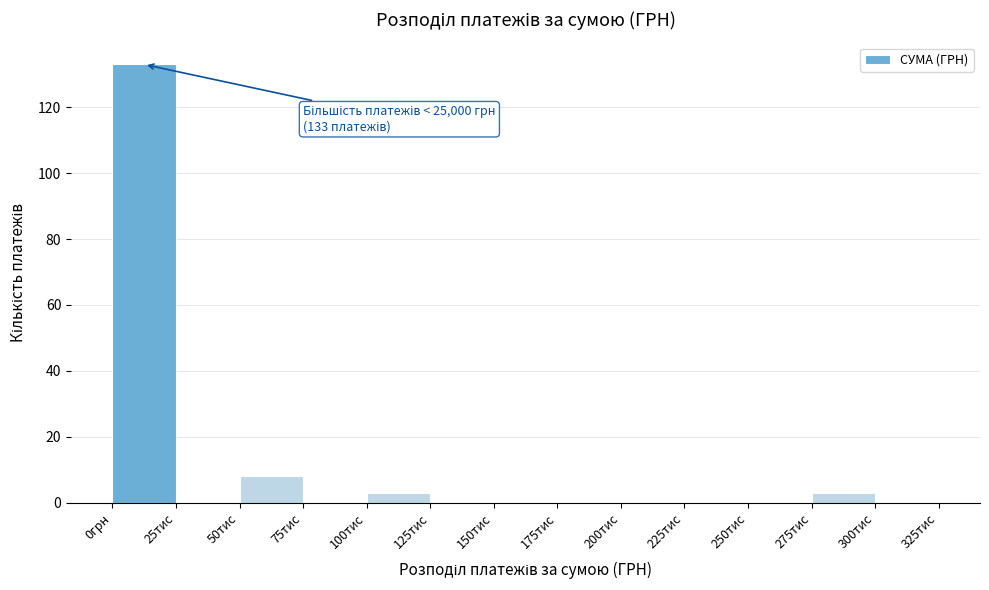

Reading left to right, extract all data points from this chart.

0грн=133	25тис=0	50тис=8	75тис=0	100тис=3	125тис=0	150тис=0	175тис=0	200тис=0	225тис=0	250тис=0	275тис=3	300тис=0